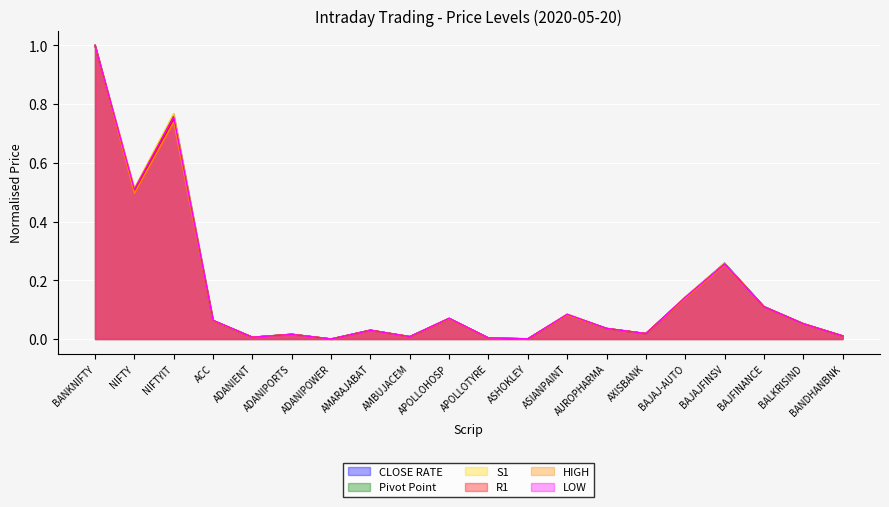

How many values in LOW are above zero?

19